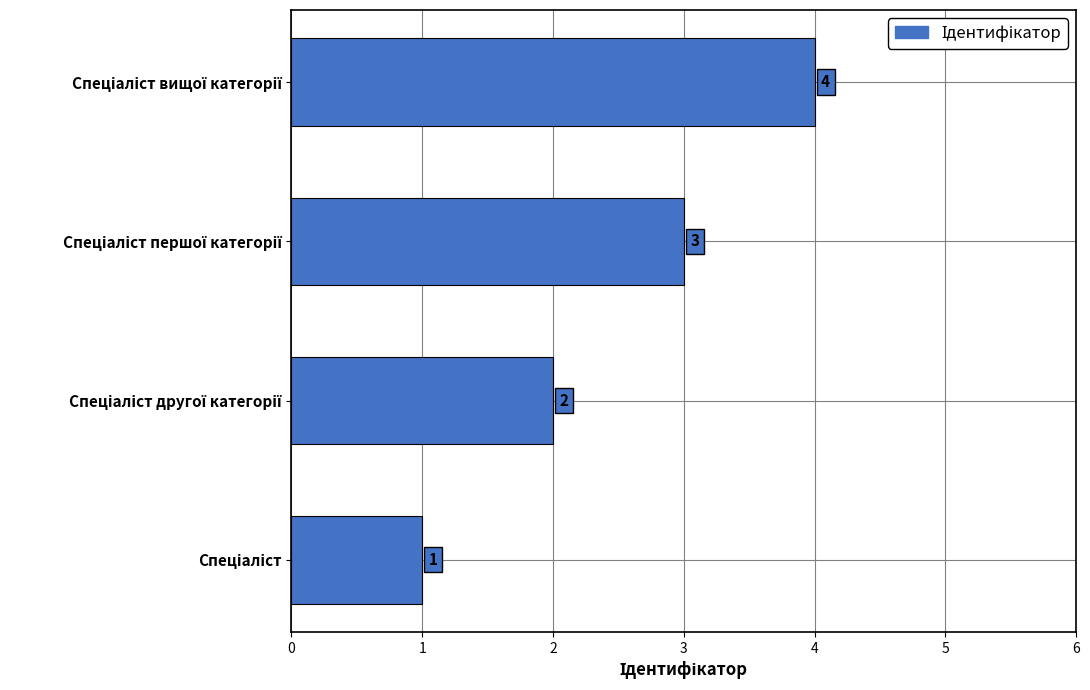

What is the difference between the maximum and minimum values?

3